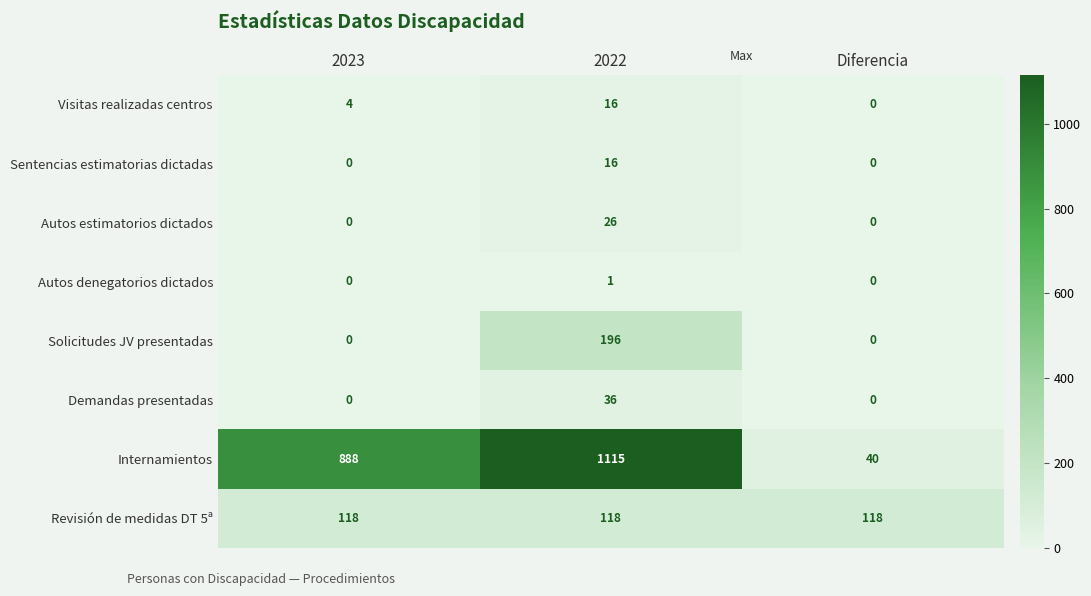

What is the difference between the highest and lowest values at 2023?

888